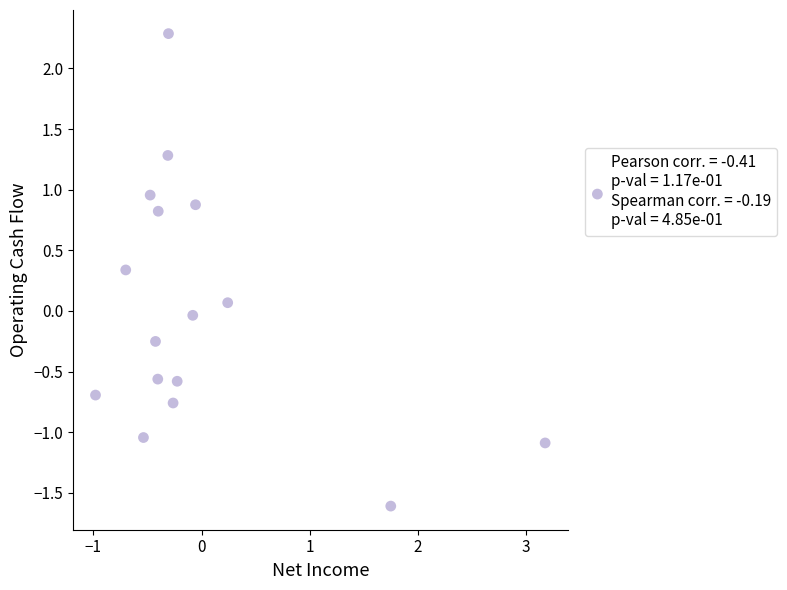

What is the range of X values (max minus min)?

4.2